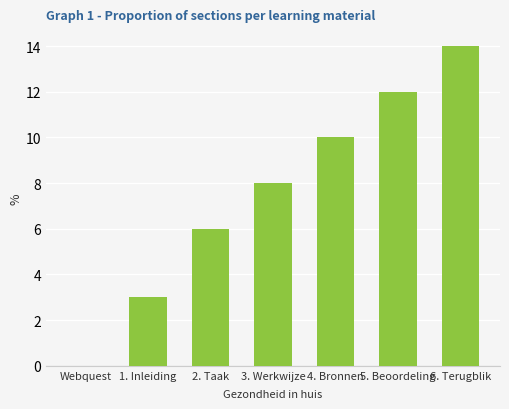

Count the values in the range 3 to 12.

5